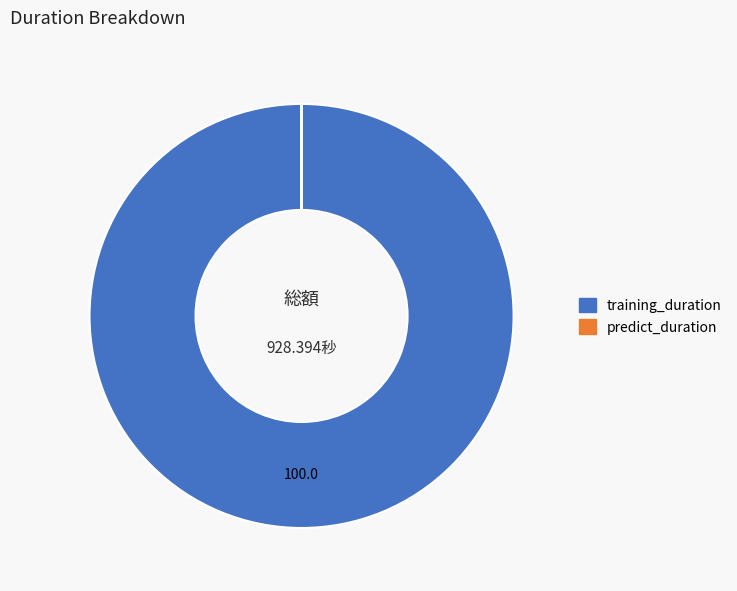

The training_duration slice represents 100% of the pie. True or false?

True